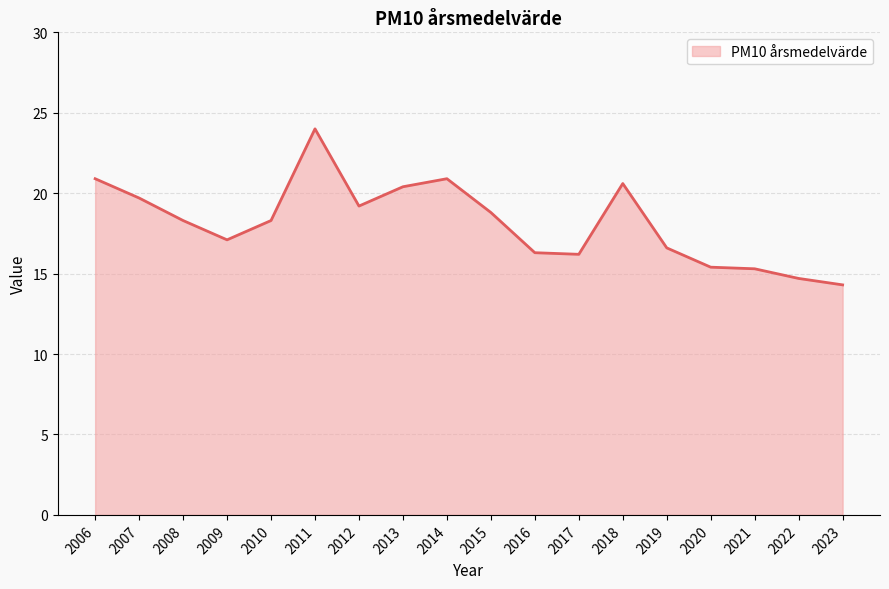

True or false: the data shows 7.3 at 2007.

False